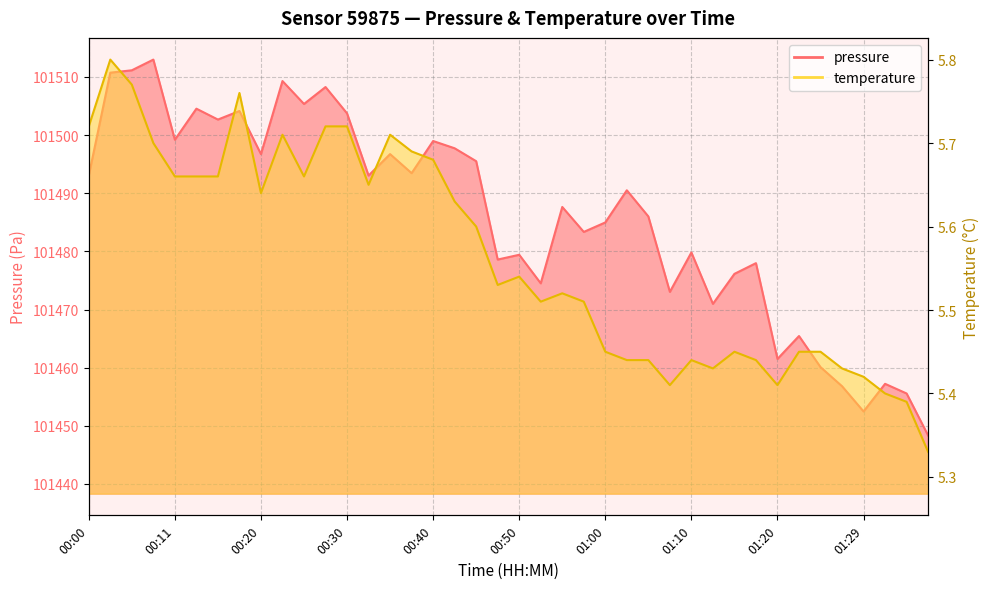

List the labels in order of pressure value, smallest first.

01:37, 01:29, 01:34, 01:27, 01:32, 01:24, 01:20, 01:22, 01:12, 01:07, 00:52, 01:15, 01:17, 00:47, 00:50, 01:10, 00:57, 01:00, 01:05, 00:55, 01:02, 00:00, 00:33, 00:38, 00:45, 00:20, 00:35, 00:43, 00:40, 00:11, 00:15, 00:30, 00:18, 00:13, 00:25, 00:28, 00:23, 00:03, 00:06, 00:08